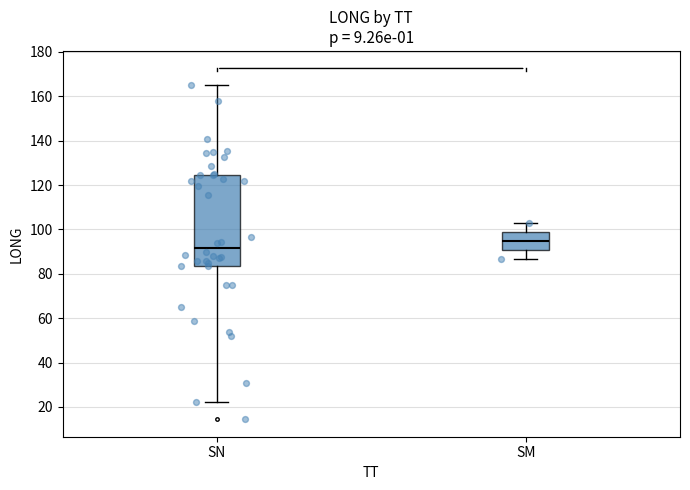

Which box is the tallest, from its lower edge to its upper edge?

SN